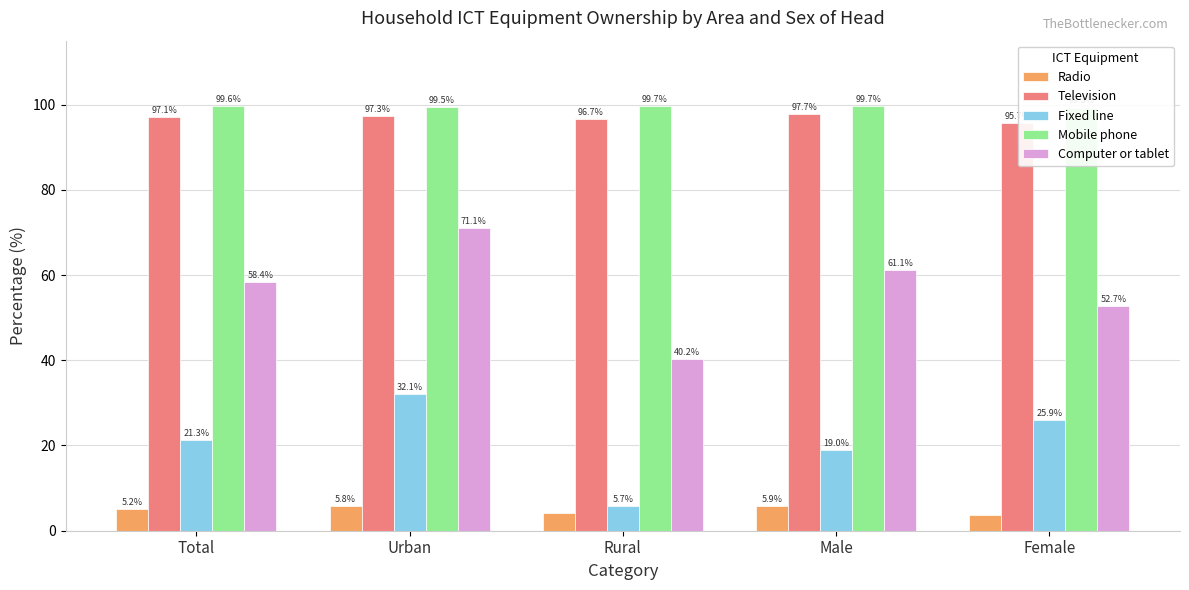

What is the difference between the highest and lowest values at Male?

93.8